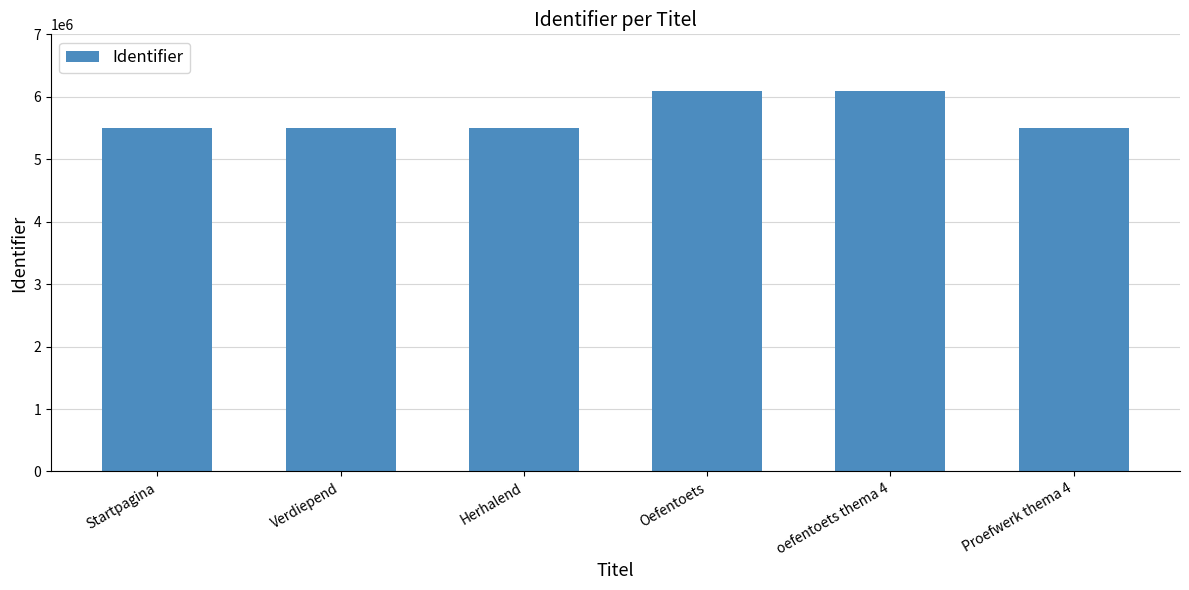

What position from the left is Verdiepend?

2